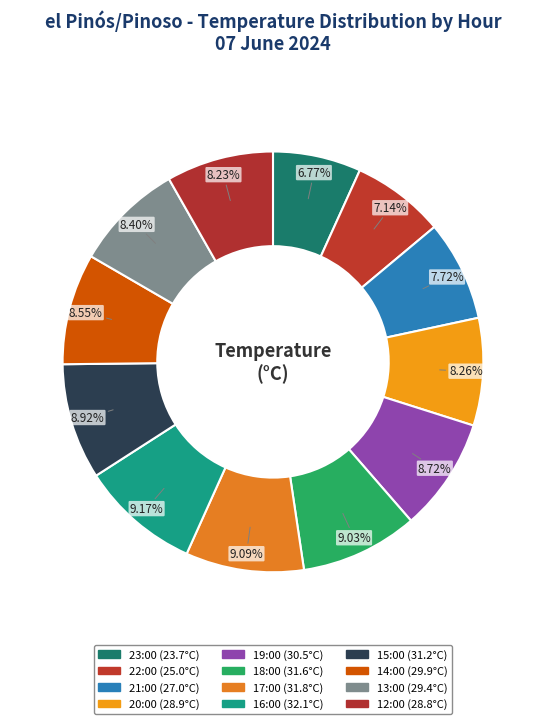

To the nearest percent, what is the difference between the largest and smallest slice percentages?

2%